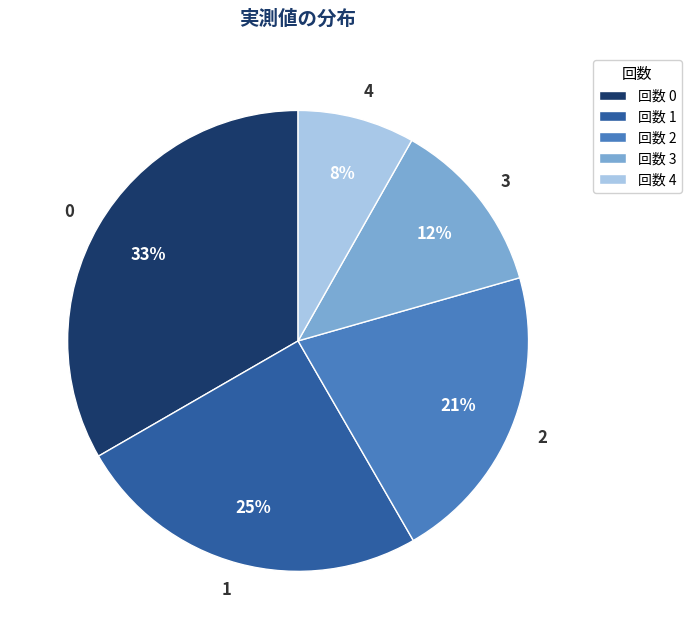

How many segments does this pie chart have?

5